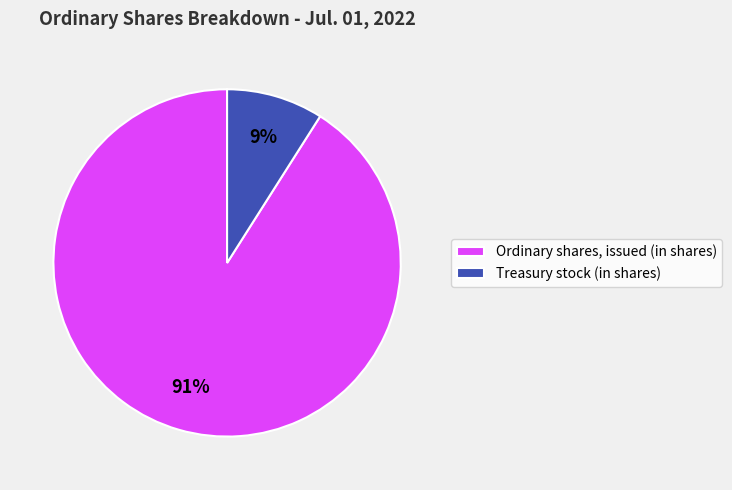

To the nearest percent, what is the difference between the largest and smallest slice percentages?

82%